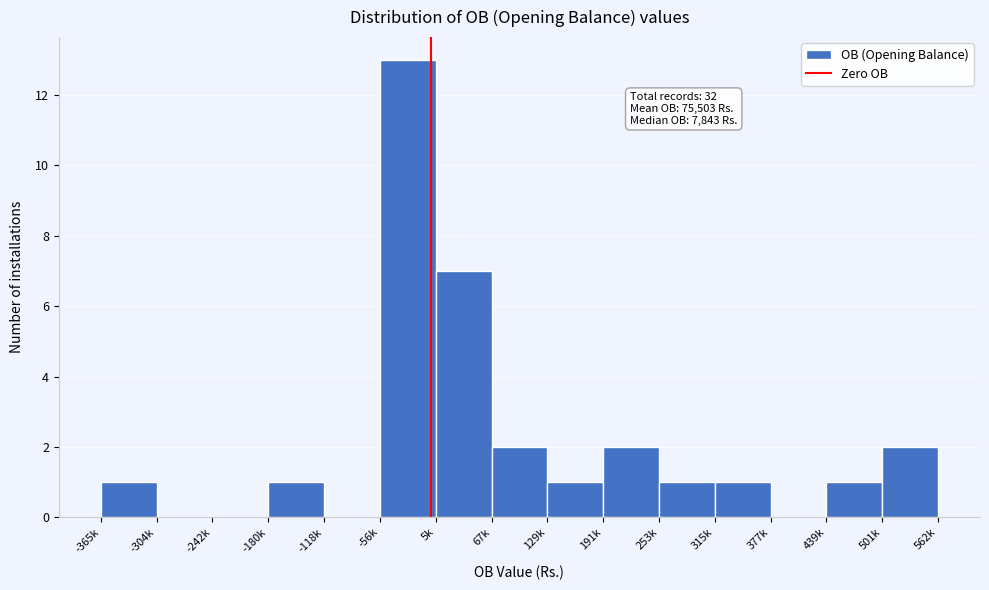

Reading left to right, what are all the values shown in this chart?

-365k=1	-304k=0	-242k=0	-180k=1	-118k=0	-56k=13	5k=7	67k=2	129k=1	191k=2	253k=1	315k=1	377k=0	439k=1	562k=2